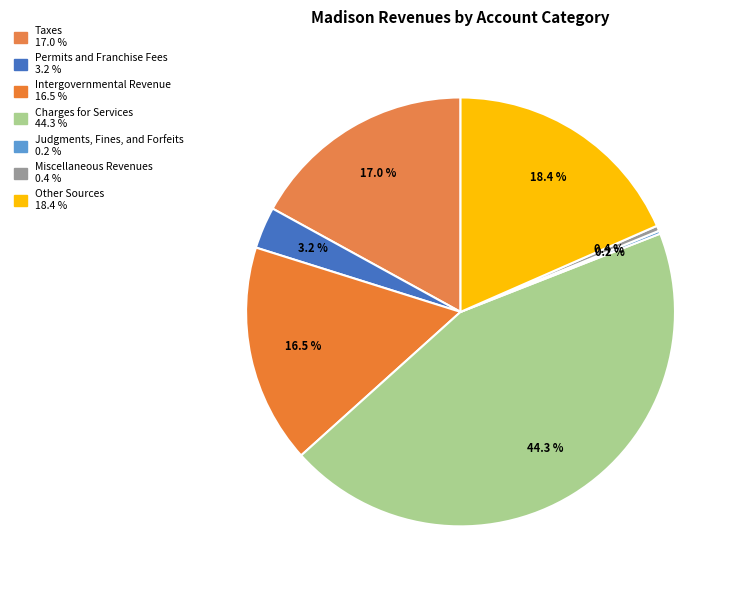

Rank the categories by value from lowest to highest.

Judgments, Fines, and Forfeits, Miscellaneous Revenues, Permits and Franchise Fees, Intergovernmental Revenue, Taxes, Other Sources, Charges for Services